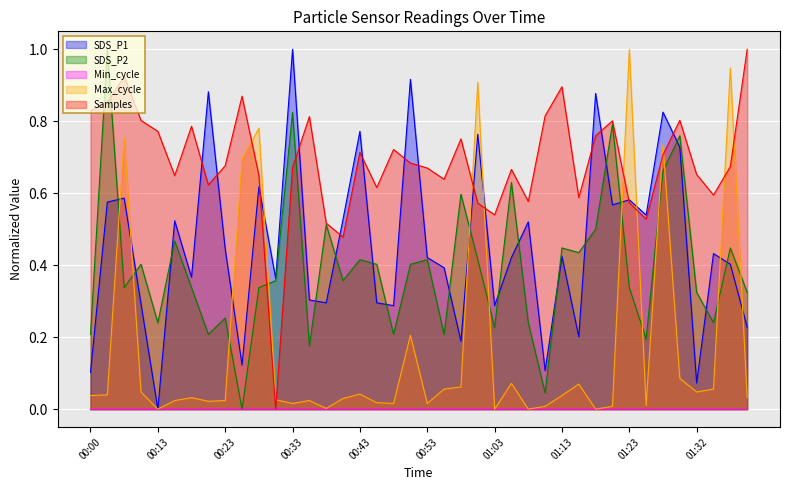

Which label corresponds to the smallest value in the chart?

00:13